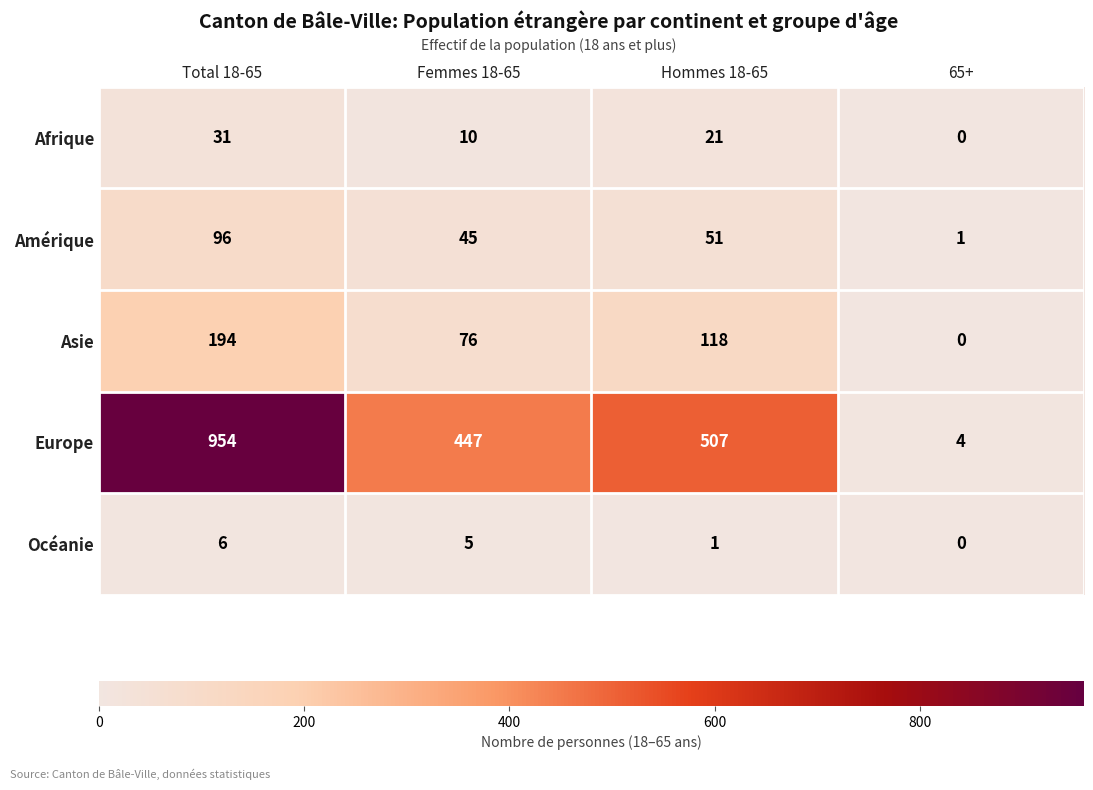

What is the difference between the second highest and minimum values in the Asie series?

118